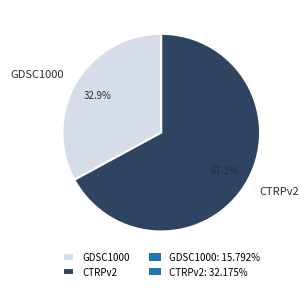

To the nearest percent, what percentage of the pie is GDSC1000?

33%